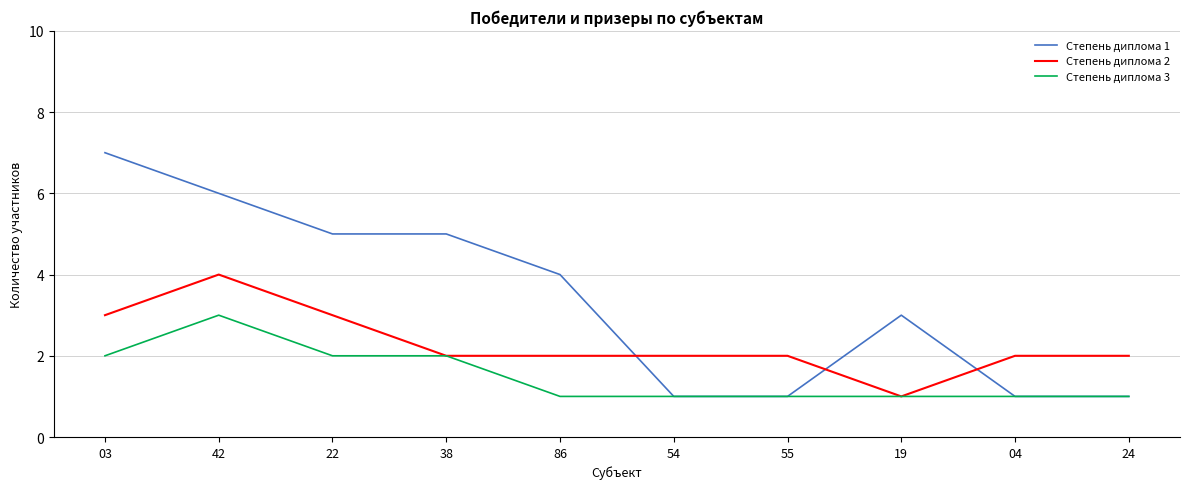

What is the difference between the Степень диплома 2 values at 03 and 55?

1